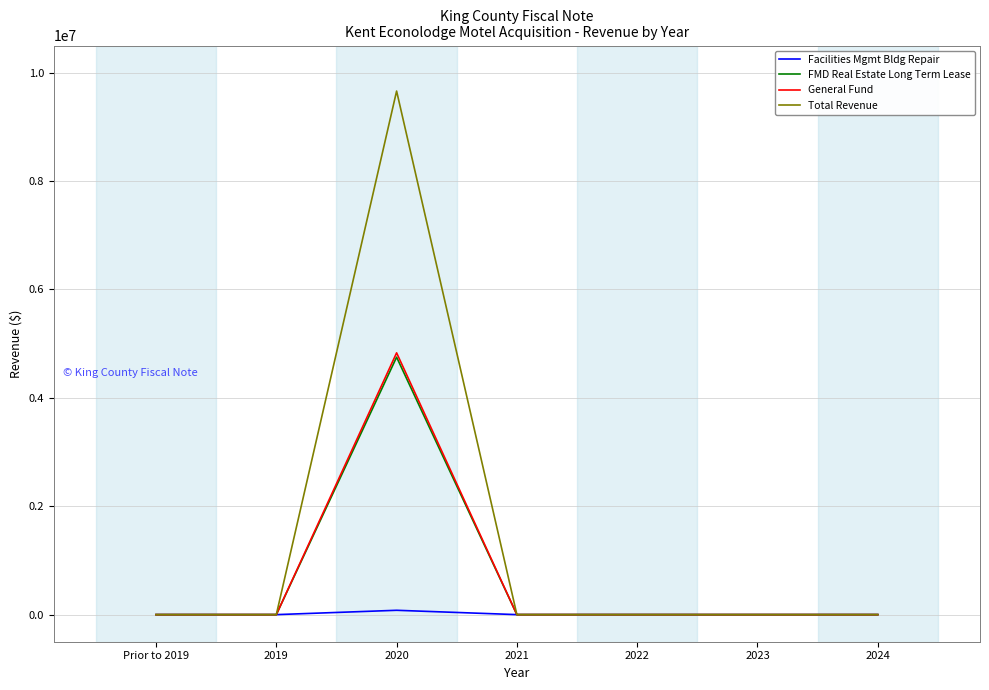

At how many categories does at least one series exceed 210233?

1